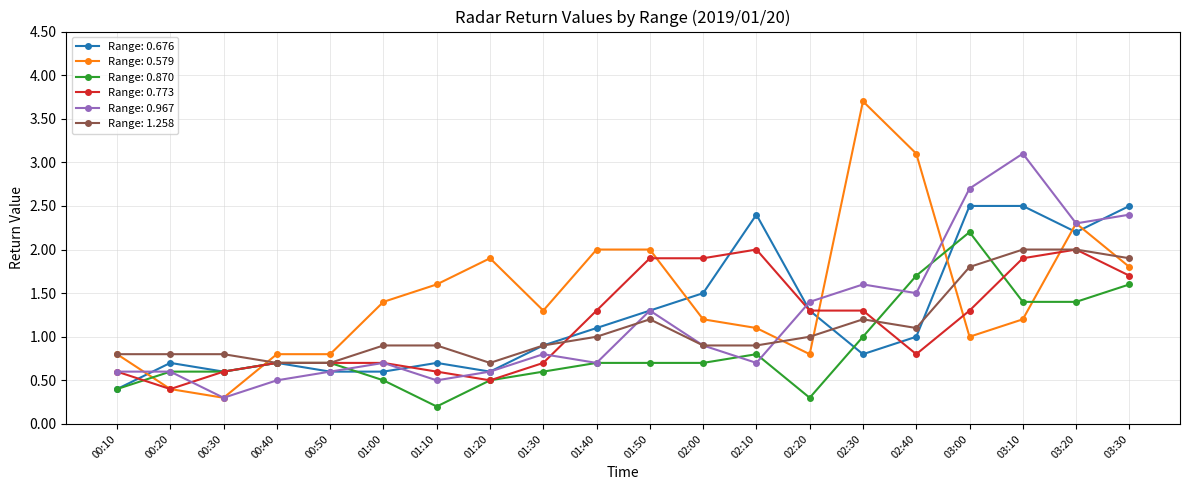

What is the maximum value for Range: 0.579?

3.7